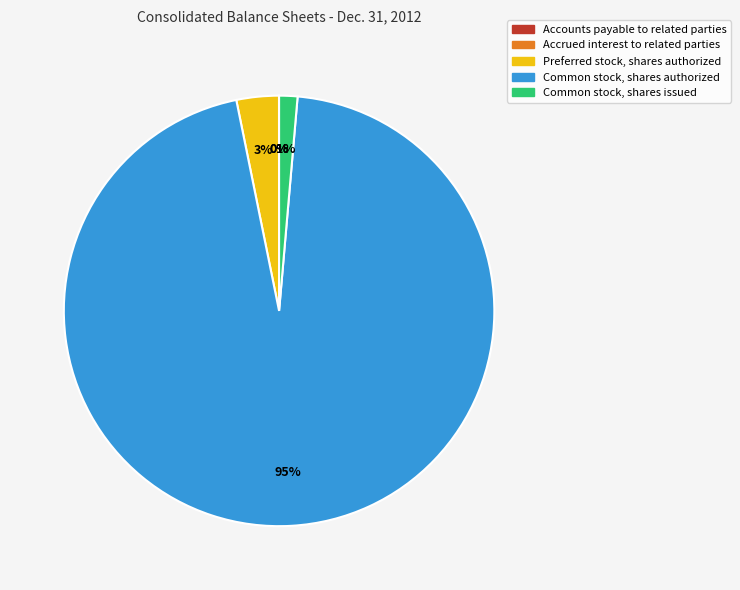

Between Common stock, shares issued and Preferred stock, shares authorized, which is larger?

Preferred stock, shares authorized